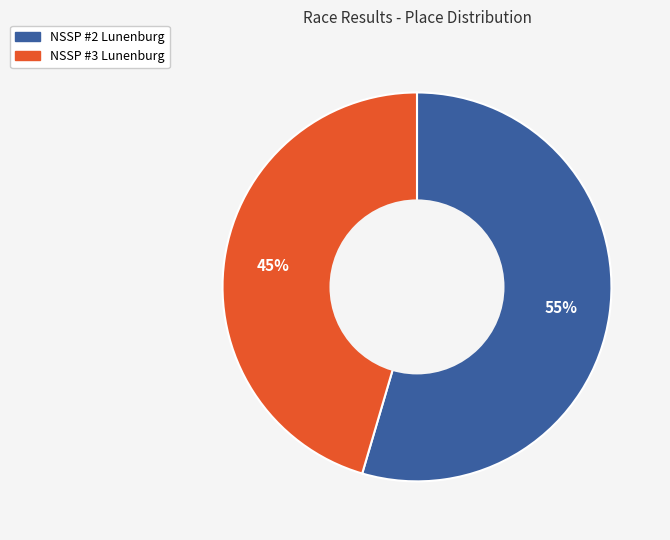

Is there a majority slice in this chart?

Yes